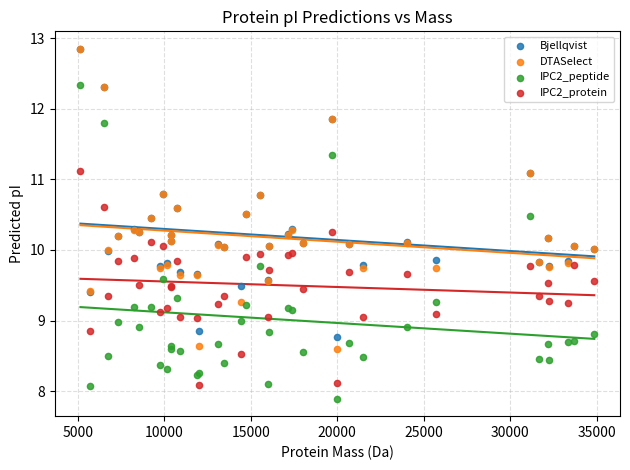

Which series contains the lowest Y value?

IPC2_peptide